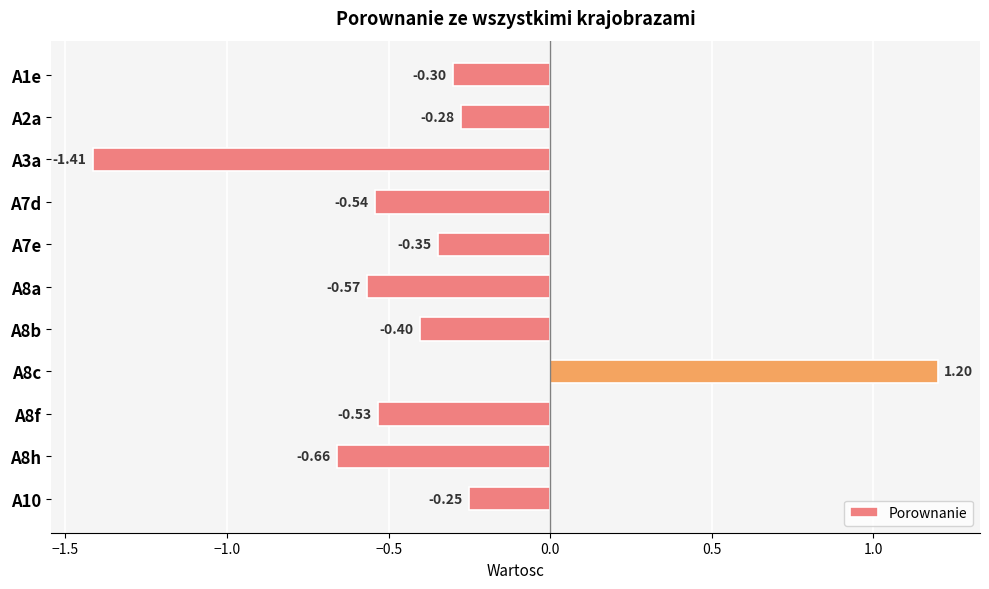

How many bars are there in total?

11